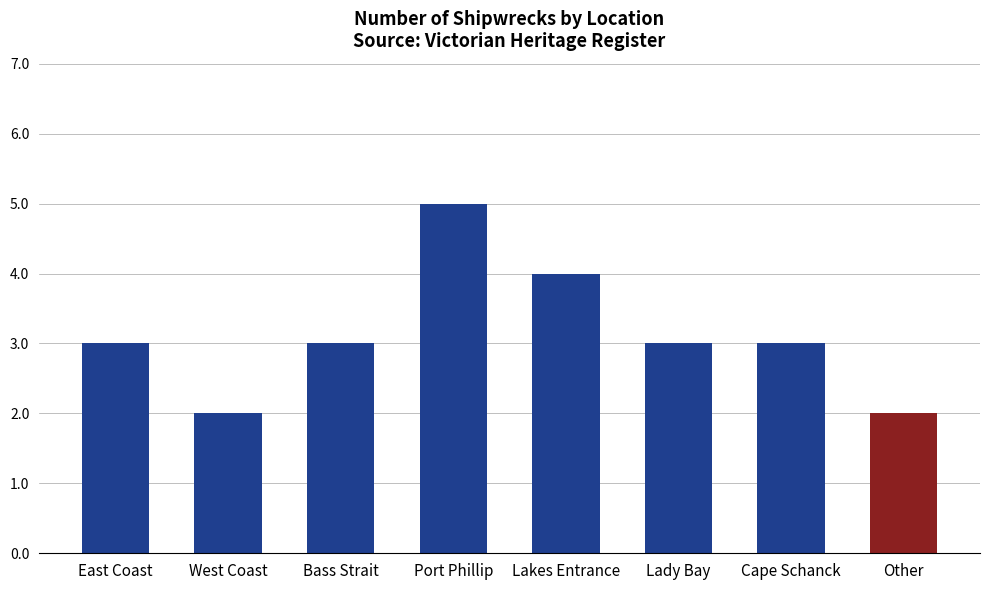

At which category does the chart reach its peak across all series?

Port Phillip